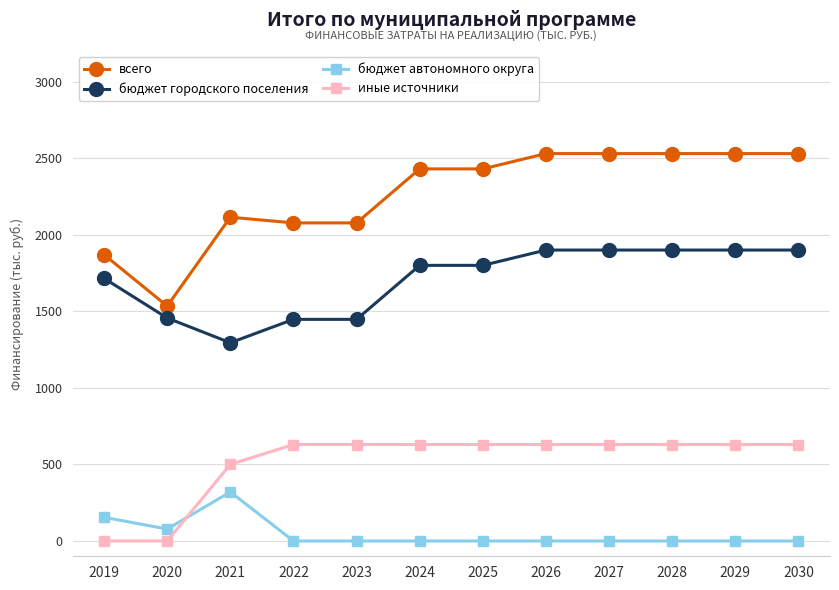

What is the difference between the highest and lowest values at 2030?

2530.0